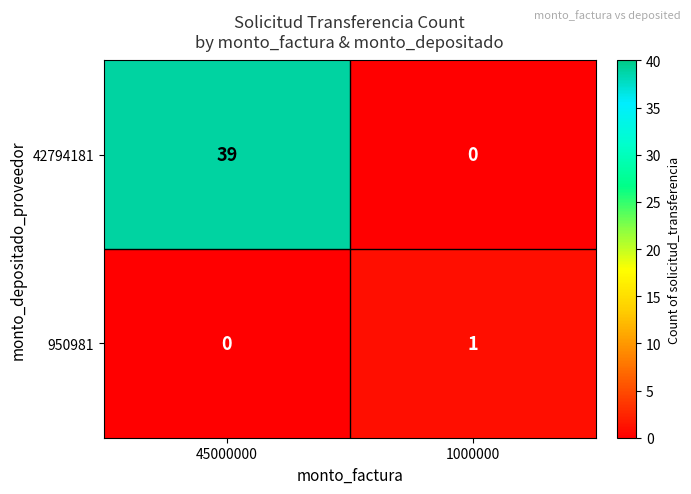

Is it true that 42794181 equals 15 at 1000000?

False